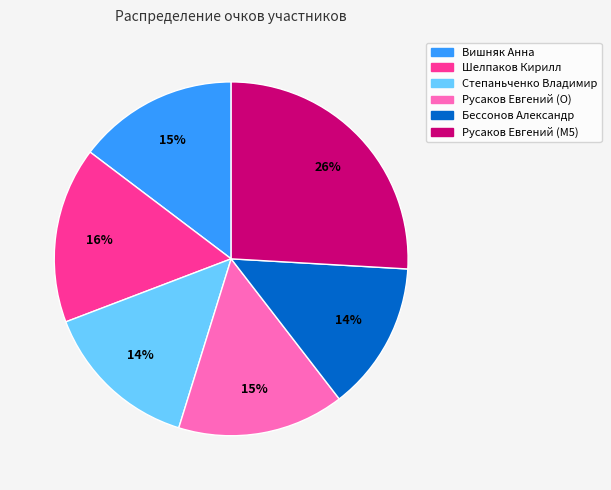

The Русаков Евгений (M5) slice represents 32% of the pie. True or false?

False